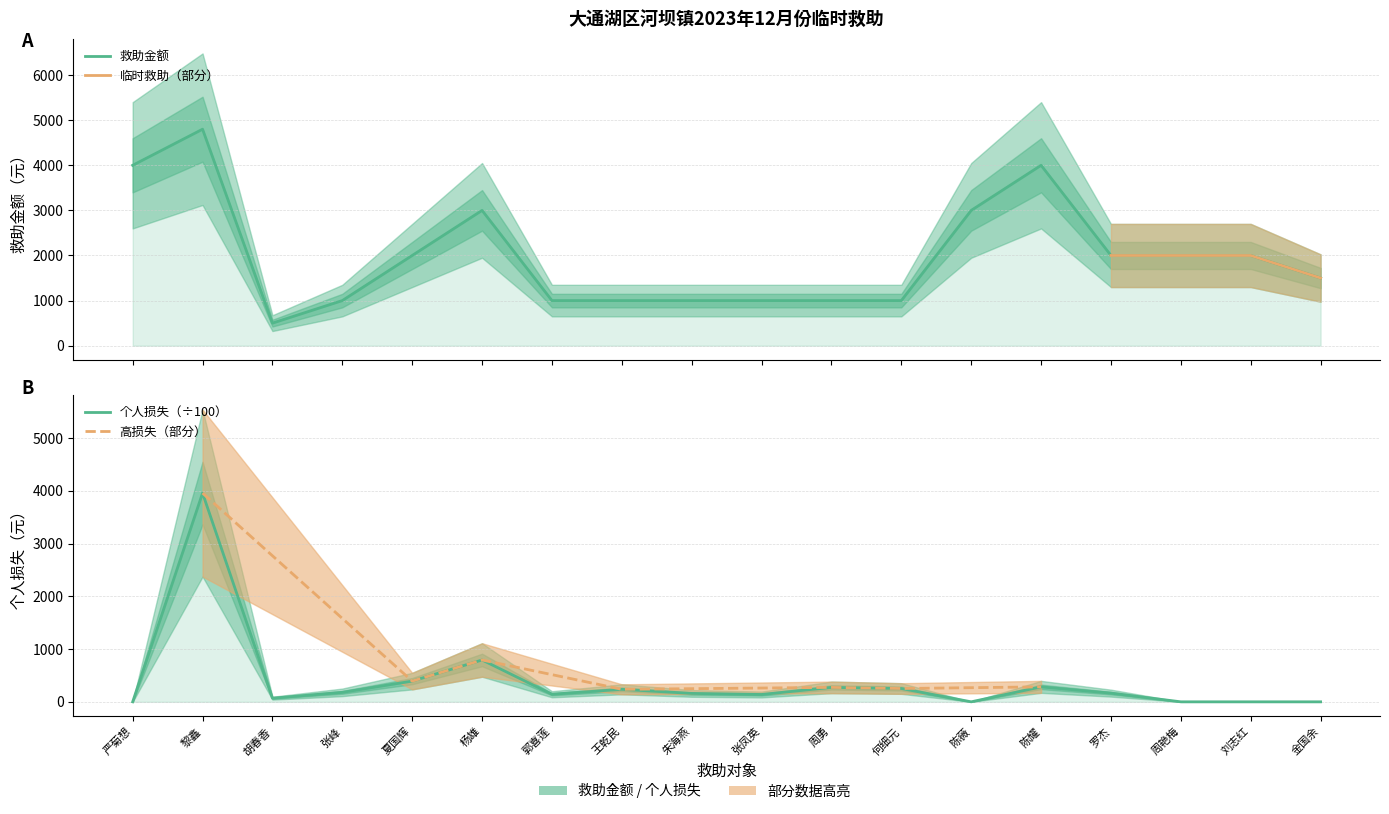

True or false: 个人损失 has a value of 0.0 at 陈薇.

True